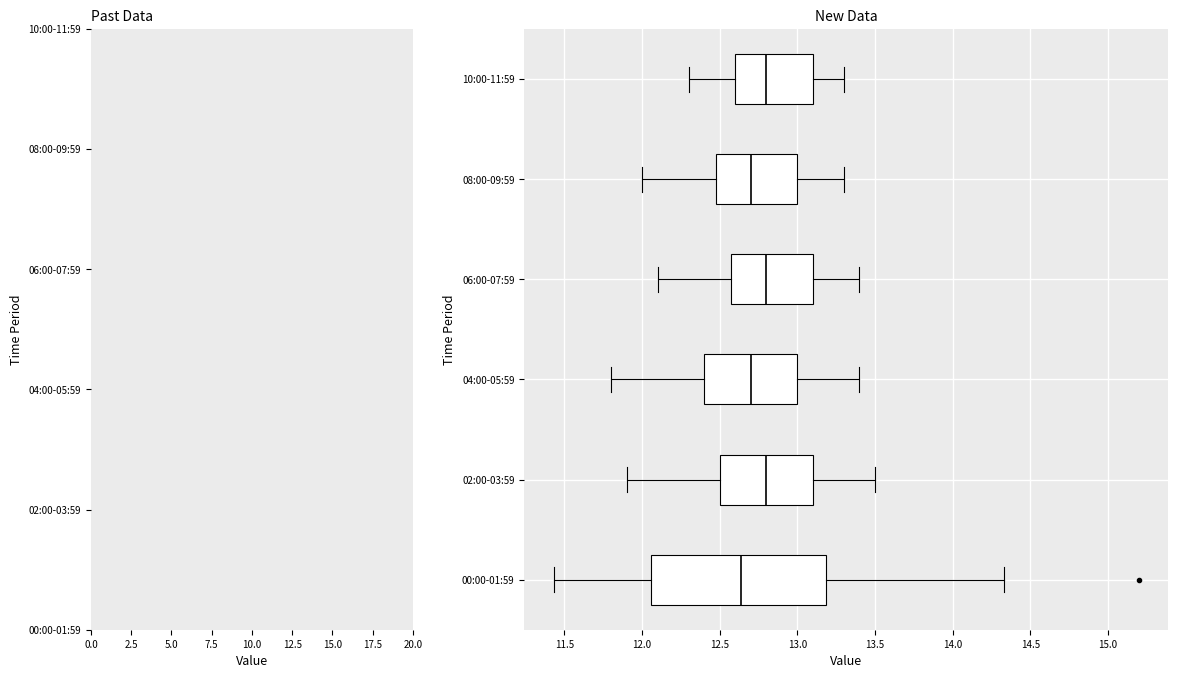

Reading bottom to top, transcribe this box plot: for each box, give where its median line is, the range the box spans, and where its two whiskers end, as read against the x-axis. The values are not printed on the chart, so give them approximately, as read against the axis.

00:00-01:59: median 12.65, box 12.05 to 13.20, whiskers 11.45 to 14.35
02:00-03:59: median 12.80, box 12.50 to 13.10, whiskers 11.90 to 13.50
04:00-05:59: median 12.70, box 12.40 to 13.00, whiskers 11.80 to 13.40
06:00-07:59: median 12.80, box 12.60 to 13.10, whiskers 12.10 to 13.40
08:00-09:59: median 12.70, box 12.50 to 13.00, whiskers 12.00 to 13.30
10:00-11:59: median 12.80, box 12.60 to 13.10, whiskers 12.30 to 13.30